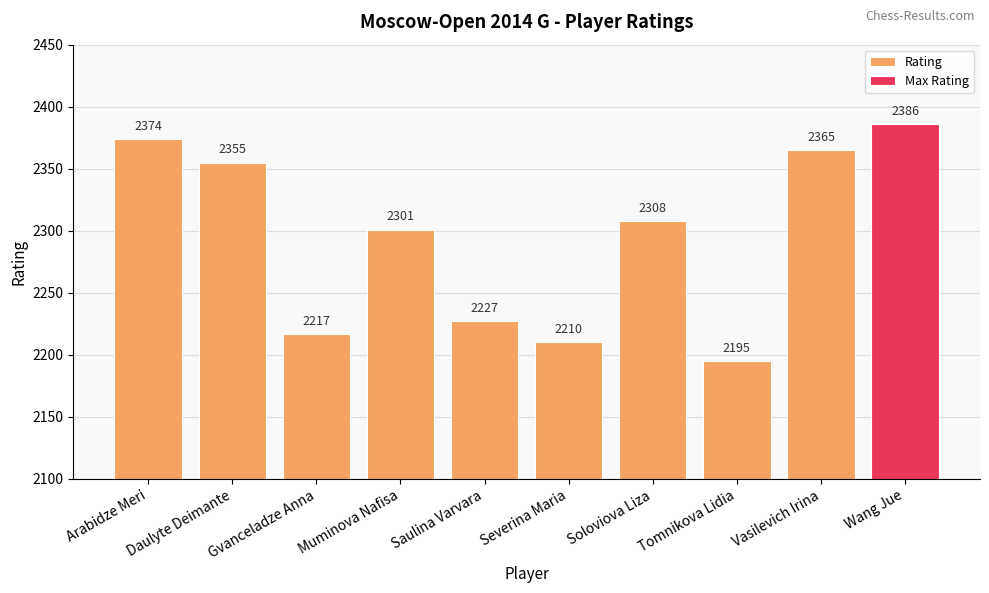

What is the label of the 8th bar from the right?

Gvanceladze Anna